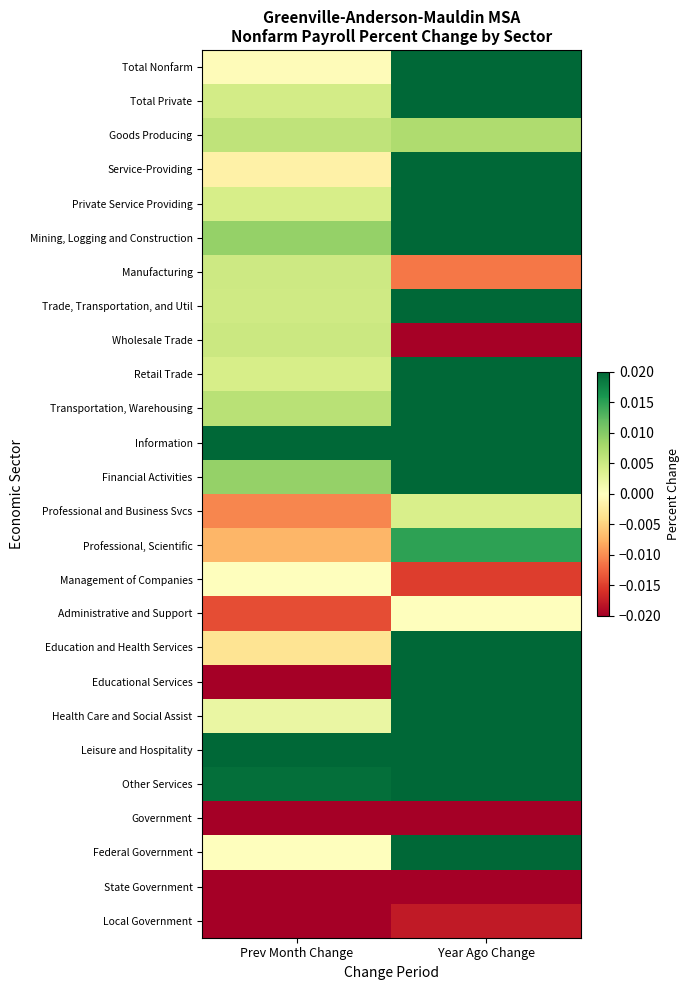

Reading left to right, transcribe all the data shown in this chart.

Total Nonfarm: Prev Month Change=-0.0	Year Ago Change=0.0
Total Private: Prev Month Change=0.0	Year Ago Change=0.0
Goods Producing: Prev Month Change=0.0	Year Ago Change=0.0
Service-Providing: Prev Month Change=-0.0	Year Ago Change=0.0
Private Service Providing: Prev Month Change=0.0	Year Ago Change=0.0
Mining, Logging and Construction: Prev Month Change=0.0	Year Ago Change=0.1
Manufacturing: Prev Month Change=0.0	Year Ago Change=-0.0
Trade, Transportation, and Util: Prev Month Change=0.0	Year Ago Change=0.0
Wholesale Trade: Prev Month Change=0.0	Year Ago Change=-0.0
Retail Trade: Prev Month Change=0.0	Year Ago Change=0.0
Transportation, Warehousing: Prev Month Change=0.0	Year Ago Change=0.1
Information: Prev Month Change=0.0	Year Ago Change=0.1
Financial Activities: Prev Month Change=0.0	Year Ago Change=0.0
Professional and Business Svcs: Prev Month Change=-0.0	Year Ago Change=0.0
Professional, Scientific: Prev Month Change=-0.0	Year Ago Change=0.0
Management of Companies: Prev Month Change=0.0	Year Ago Change=-0.0
Administrative and Support: Prev Month Change=-0.0	Year Ago Change=0.0
Education and Health Services: Prev Month Change=-0.0	Year Ago Change=0.1
Educational Services: Prev Month Change=-0.0	Year Ago Change=0.1
Health Care and Social Assist: Prev Month Change=0.0	Year Ago Change=0.1
Leisure and Hospitality: Prev Month Change=0.0	Year Ago Change=0.1
Other Services: Prev Month Change=0.0	Year Ago Change=0.0
Government: Prev Month Change=-0.0	Year Ago Change=-0.0
Federal Government: Prev Month Change=0.0	Year Ago Change=0.1
State Government: Prev Month Change=-0.1	Year Ago Change=-0.1
Local Government: Prev Month Change=-0.0	Year Ago Change=-0.0